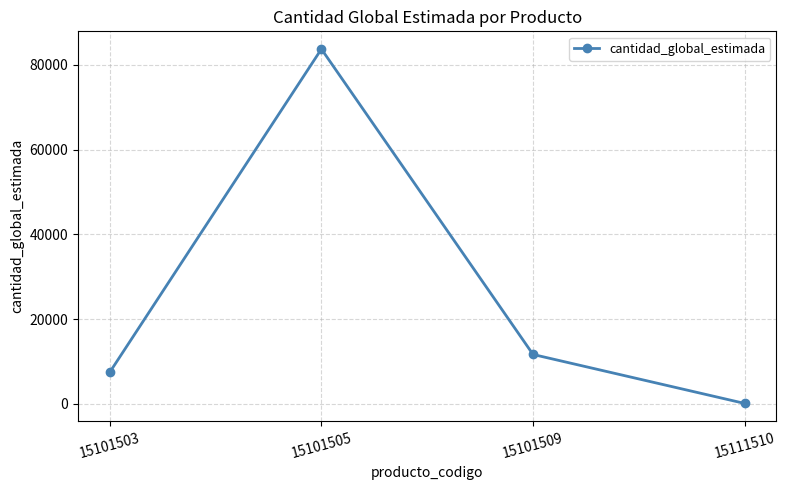

How many series are shown in this chart?

1